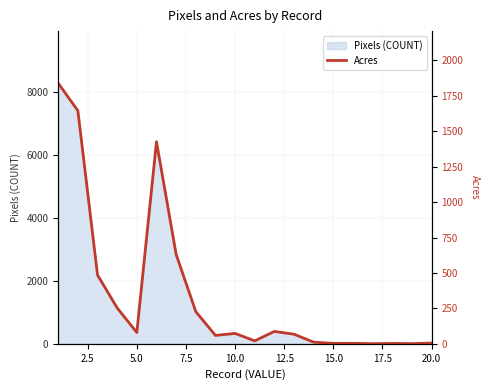

True or false: there are more than 2 points higher than both neighbors.

True